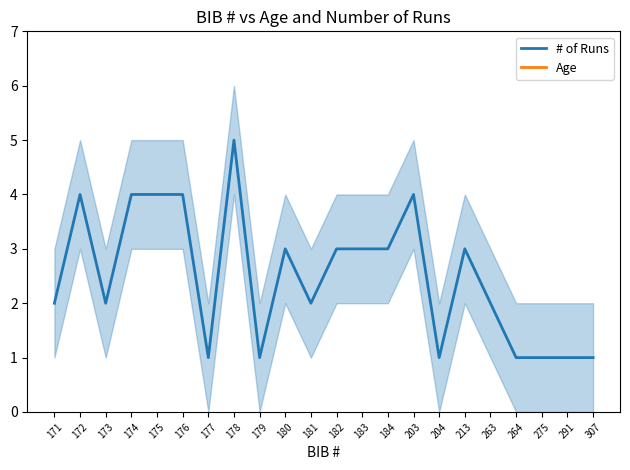

Is the value of # of Runs at 264 greater than the value of Age at 204?

No